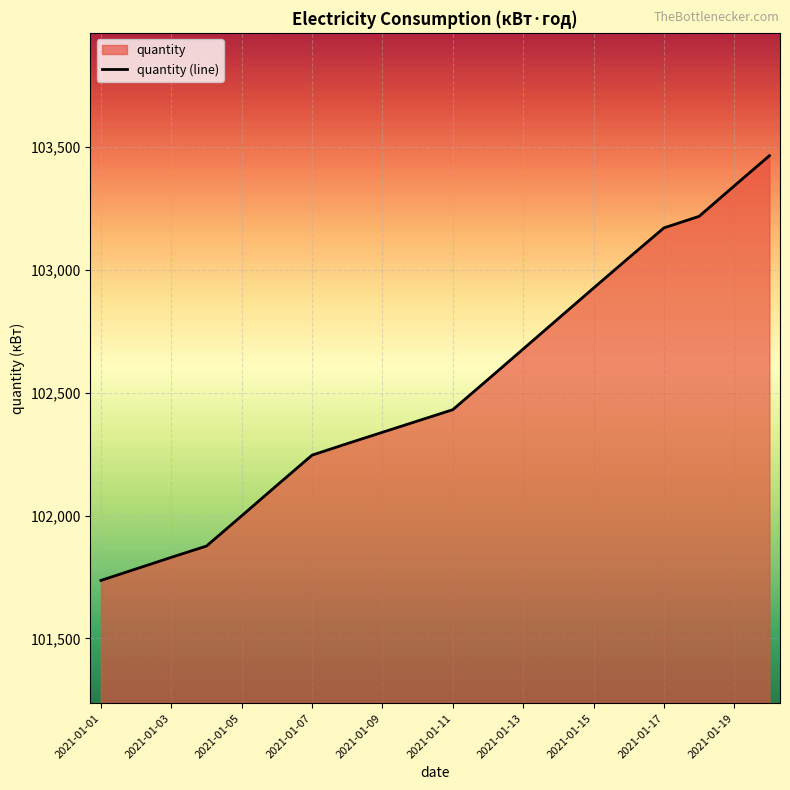

What is the difference between the values at 2021-01-15 and 2021-01-03?

1096